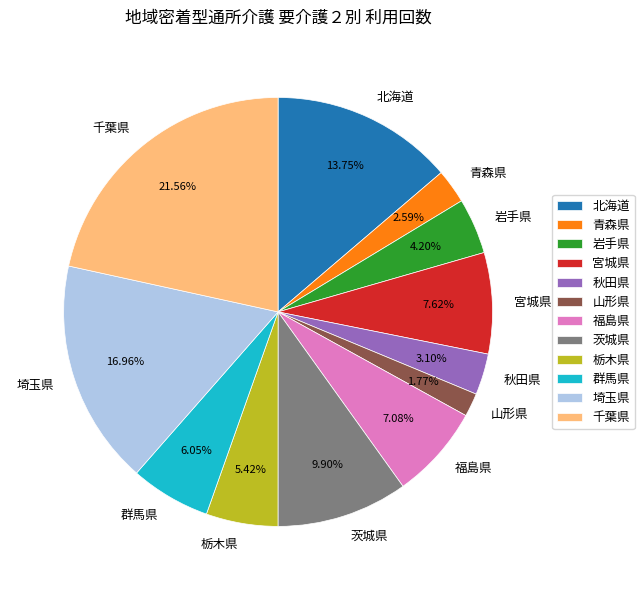

To the nearest percent, what percentage of the pie is 北海道?

14%